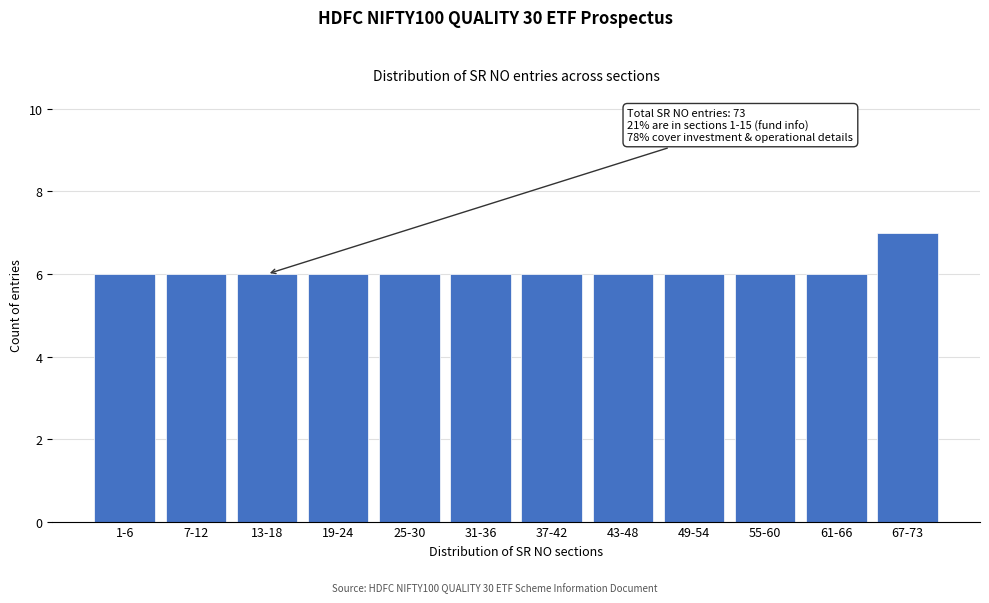

Reading left to right, transcribe all the data shown in this chart.

6	6	6	6	6	6	6	6	6	6	6	7